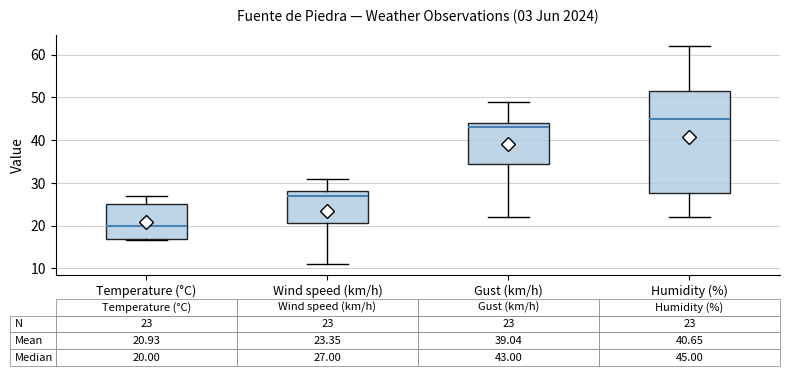

Which box is the tallest, from its lower edge to its upper edge?

Humidity (%)